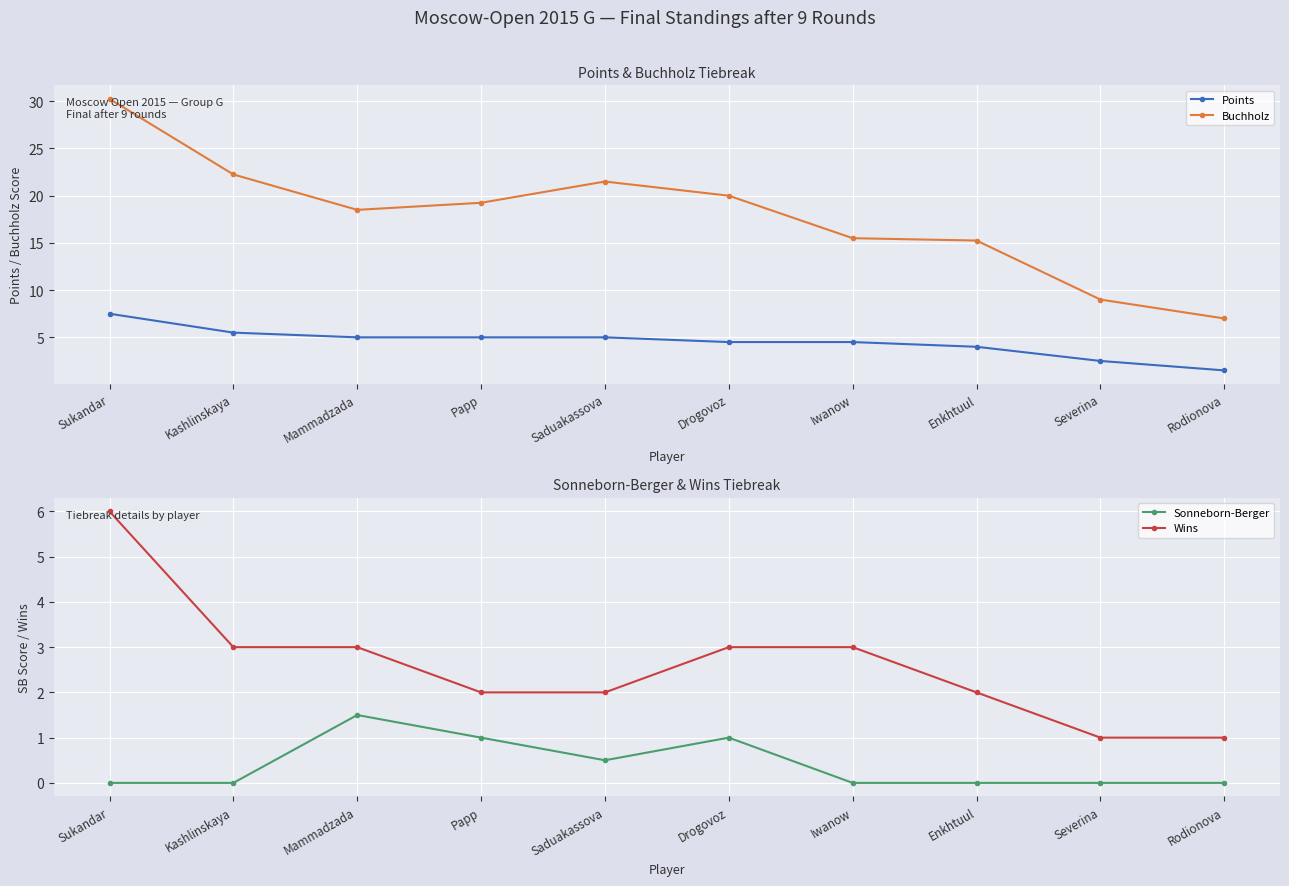

List the series in order of their peak value, lowest first.

Sonneborn-Berger, Wins, Points, Buchholz